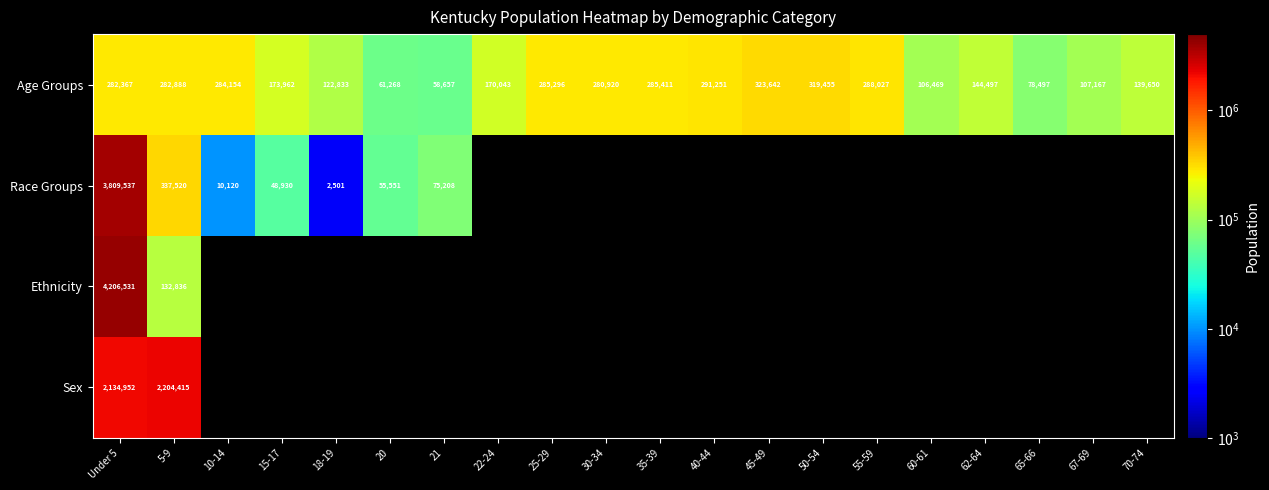

How many values in the Age Groups series are below 280920?

10